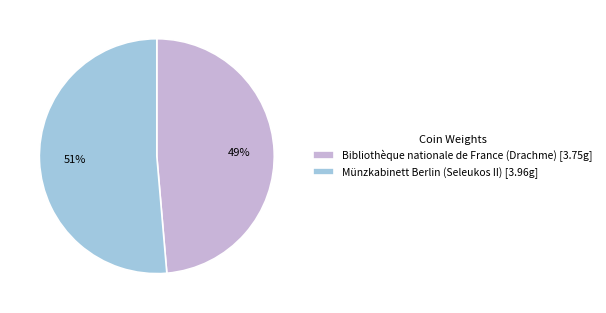

What is the smallest slice in the pie chart?

Bibliothèque nationale de France (Drachme)